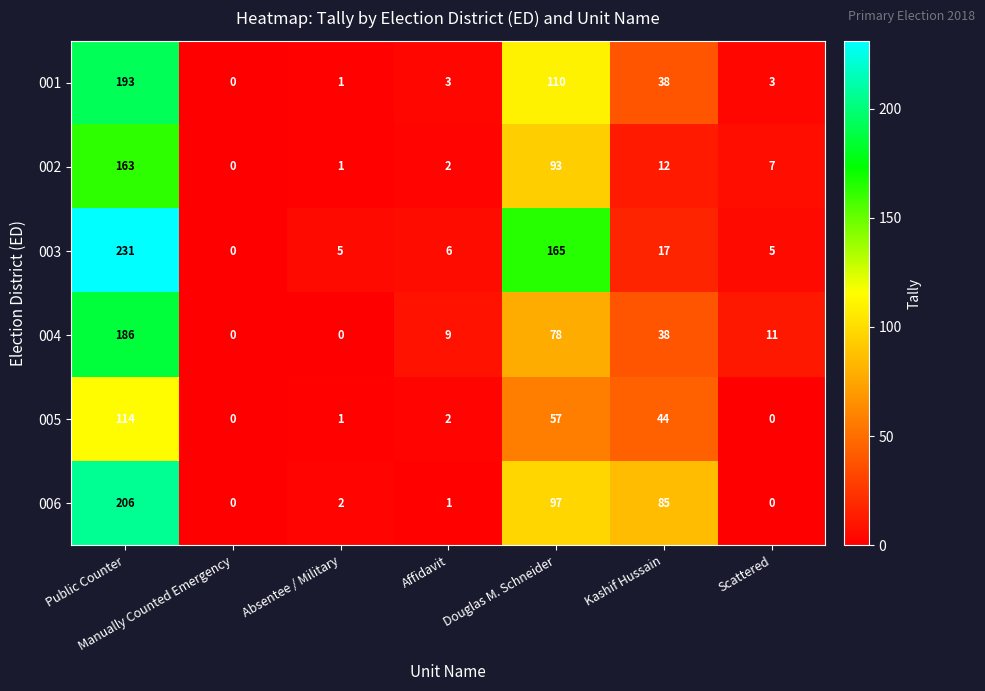

What is the maximum value shown in the chart?

231